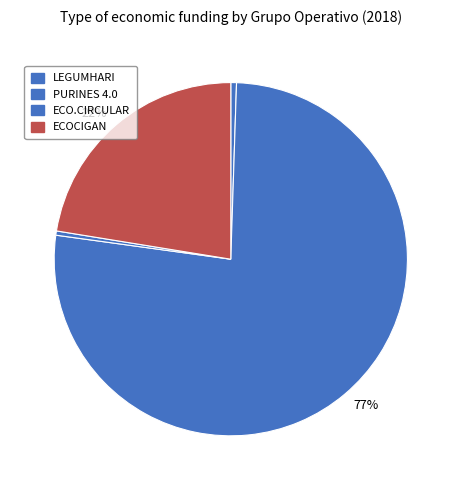

What is the change in value from ECO.CIRCULAR to ECOCIGAN?

+2440869